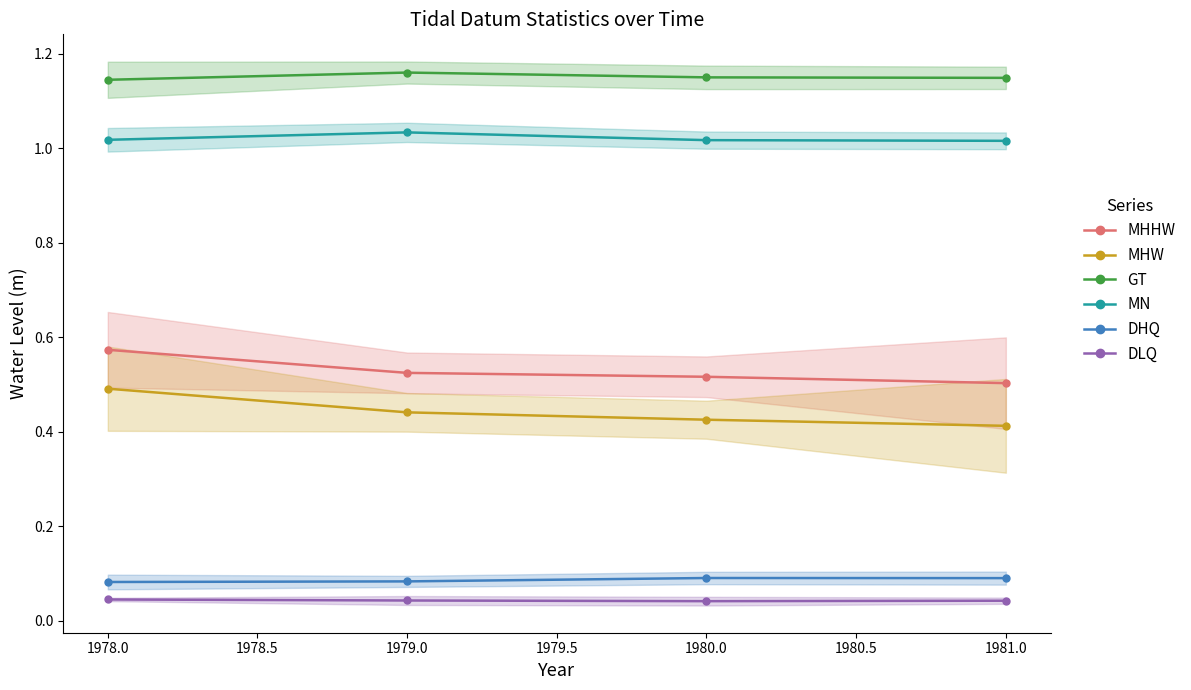

Which category has the lowest value in the MHW series?

1981.0